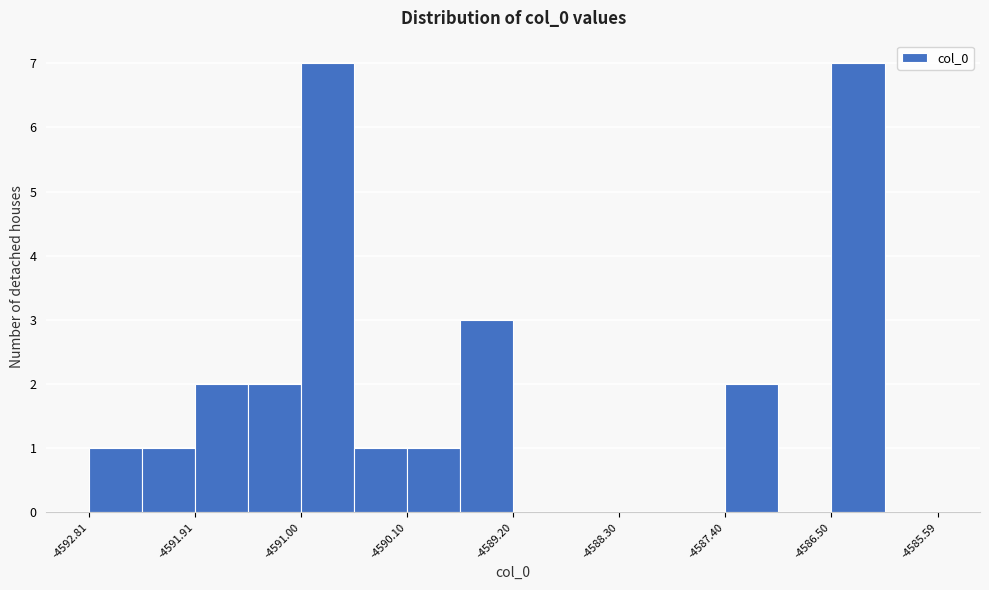

Reading left to right, list every bar in this chart as the range it spans on the x-axis followed by its height. Neither the bar edges nor the heights are printed on the chart, so give them approximately, as read against the axes.

-4592.8 to -4592.4: 1
-4592.4 to -4591.9: 1
-4591.9 to -4591.5: 2
-4591.5 to -4591.0: 2
-4591.0 to -4590.6: 7
-4590.6 to -4590.1: 1
-4590.1 to -4589.7: 1
-4589.7 to -4589.2: 3
-4589.2 to -4588.8: 0
-4588.8 to -4588.3: 0
-4588.3 to -4587.8: 0
-4587.8 to -4587.4: 0
-4587.4 to -4586.9: 2
-4586.9 to -4586.5: 0
-4586.5 to -4586.0: 7
-4586.0 to -4585.6: 0